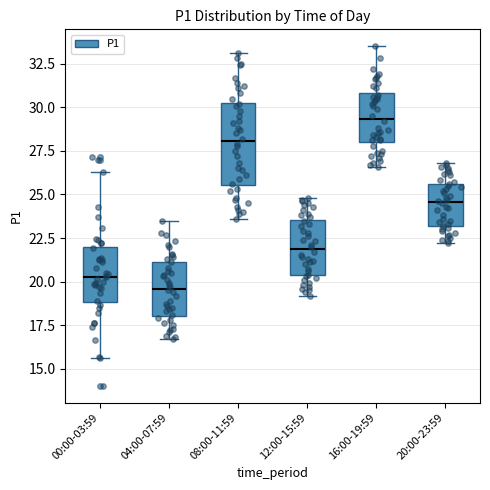

Which box has the highest median line?

16:00-19:59